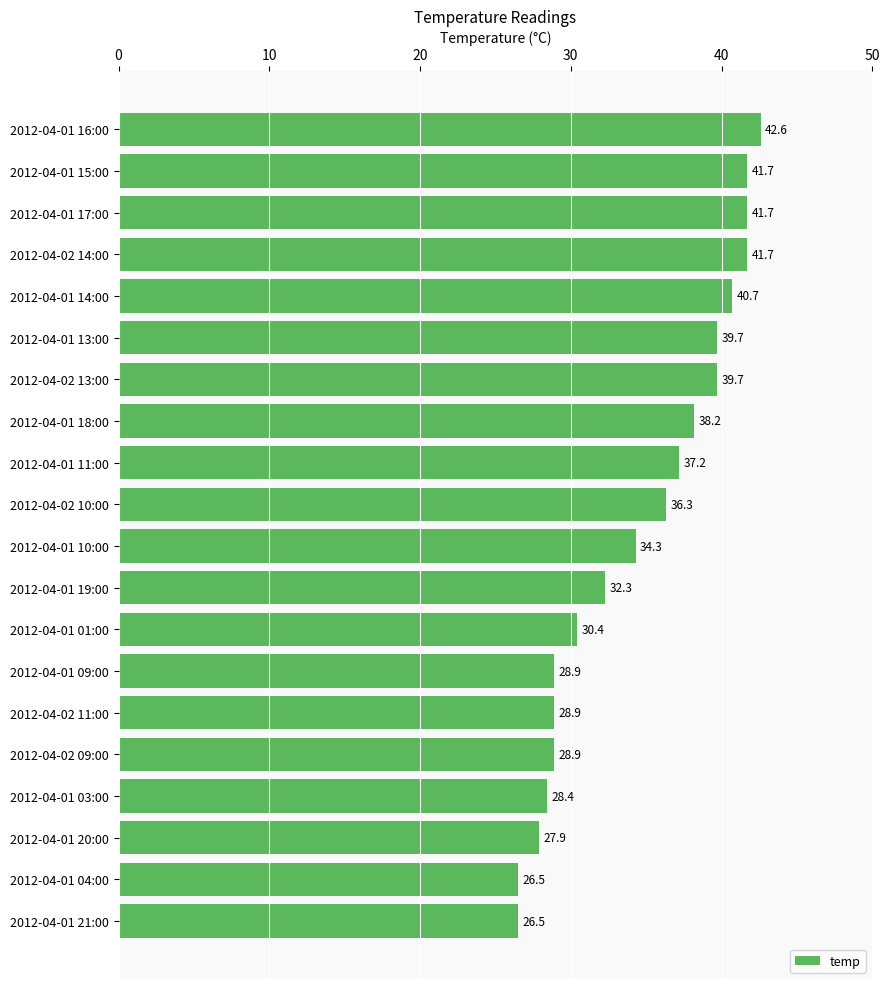

What is the sum of all values?

692.5